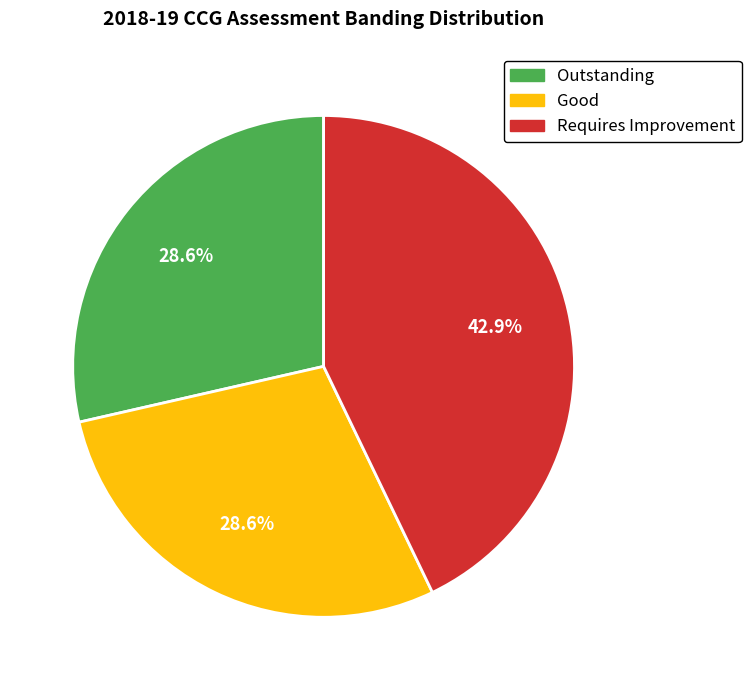

The Requires Improvement slice represents 43% of the pie. True or false?

True